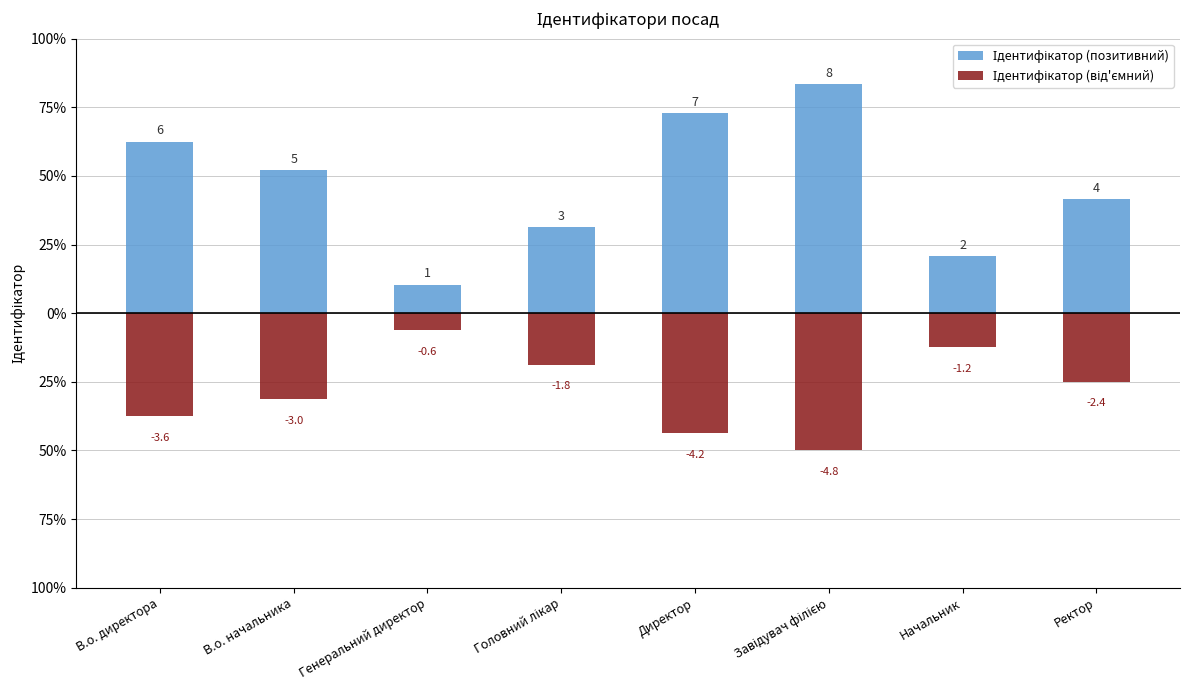

Which series changed the most between Завідувач філією and Начальник?

Ідентифікатор (позитивний)